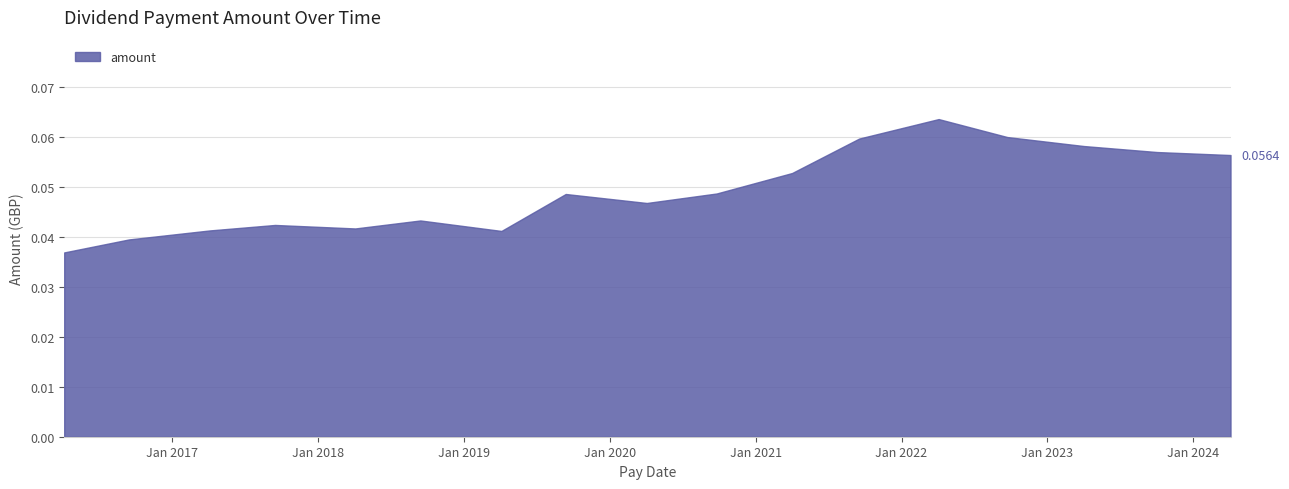

Which category has the lowest value across all series?

2016-04-05